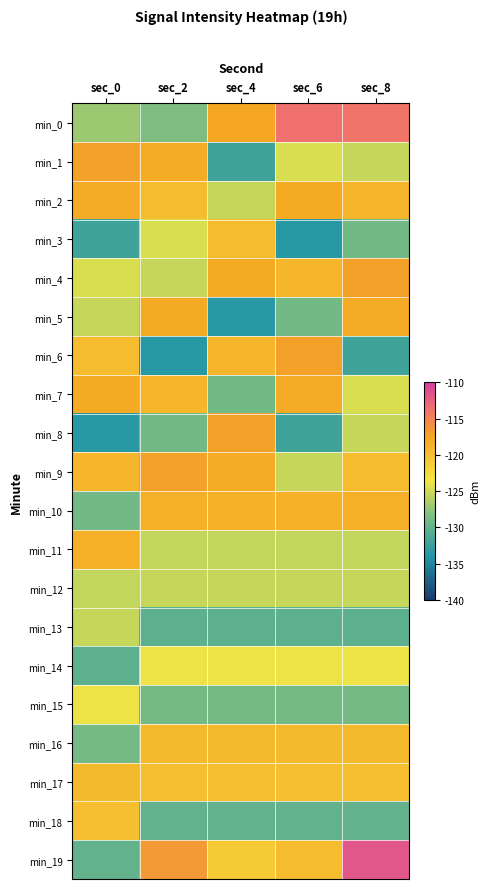

What is the difference between the highest and lowest values at sec_6?

19.9